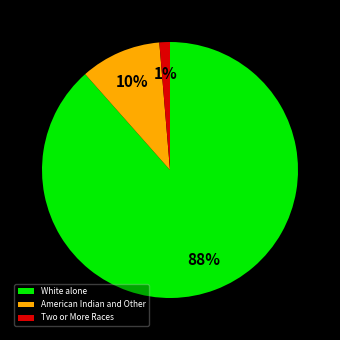

To the nearest percent, what is the average slice percentage?

33%